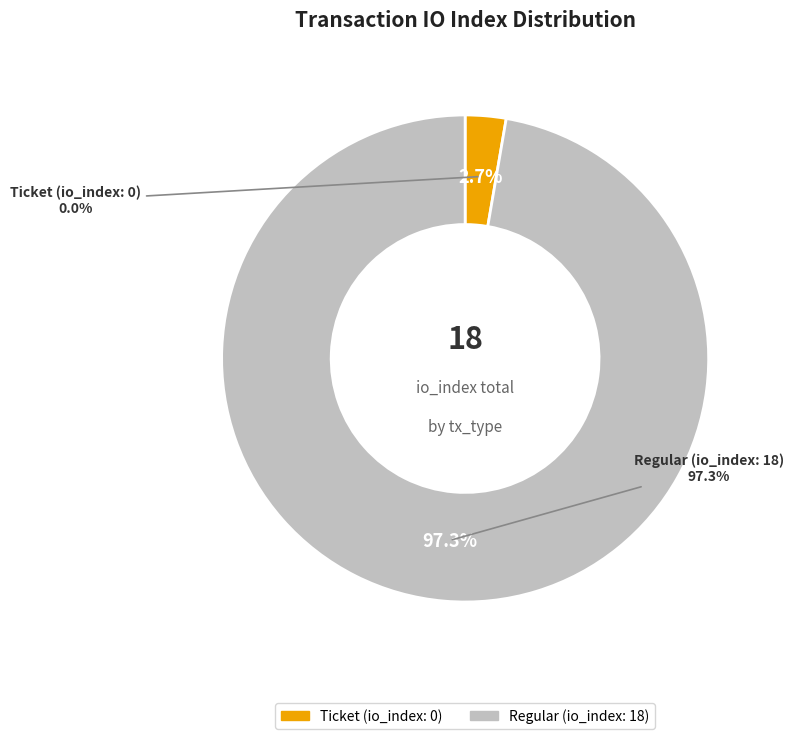

Do Regular and Ticket together represent more than half of the pie?

Yes